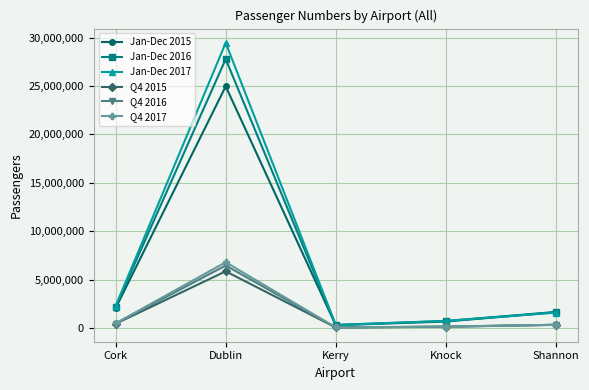

Is the value of Q4 2015 at Shannon greater than the value of Jan-Dec 2016 at Cork?

No